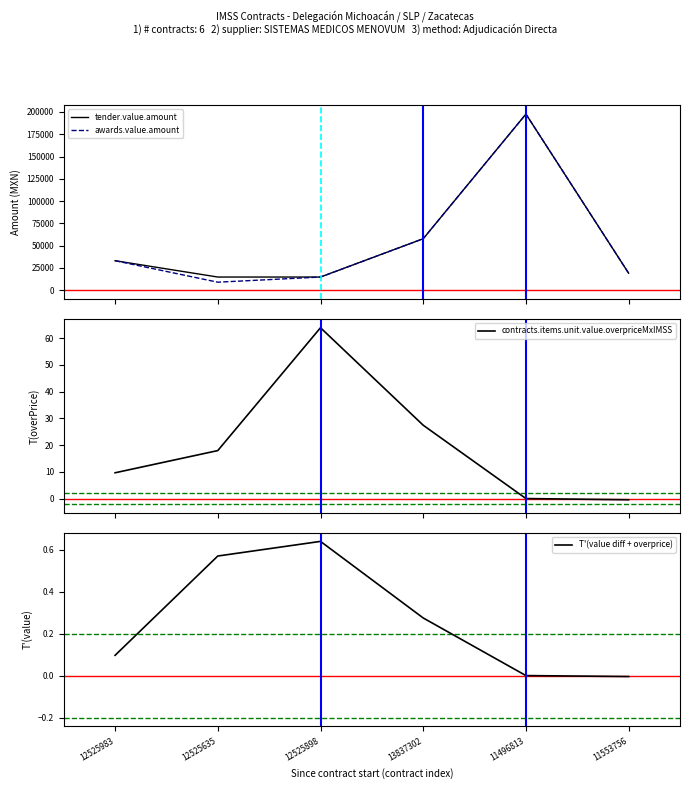

At 12525635, list the series in order from largest to smallest.

tender.value.amount, awards.value.amount, contracts.items.unit.value.overpriceMxIMSS, T'(value diff + overprice)